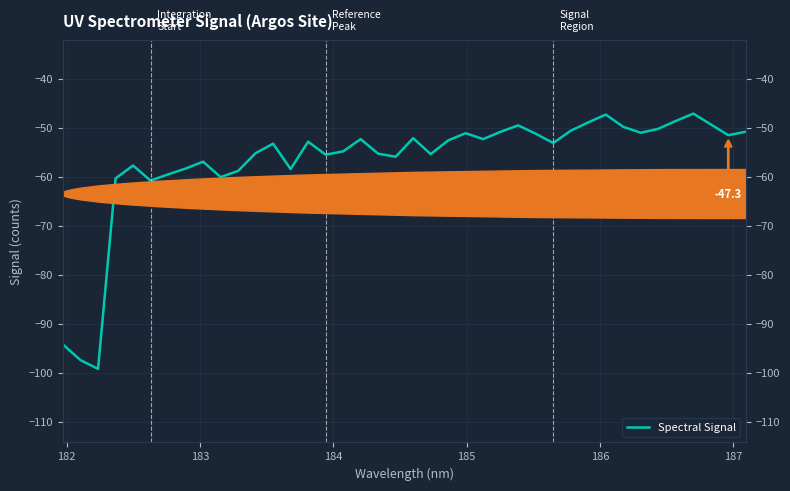

Count the number of data series in this chart.

1